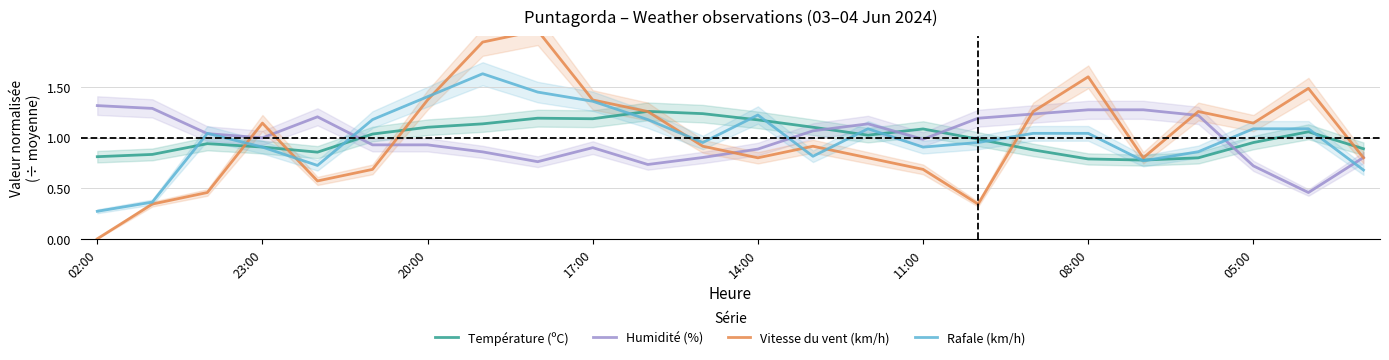

What are all the series names shown in the legend?

Température (ºC), Humidité (%), Vitesse du vent (km/h), Rafale (km/h)